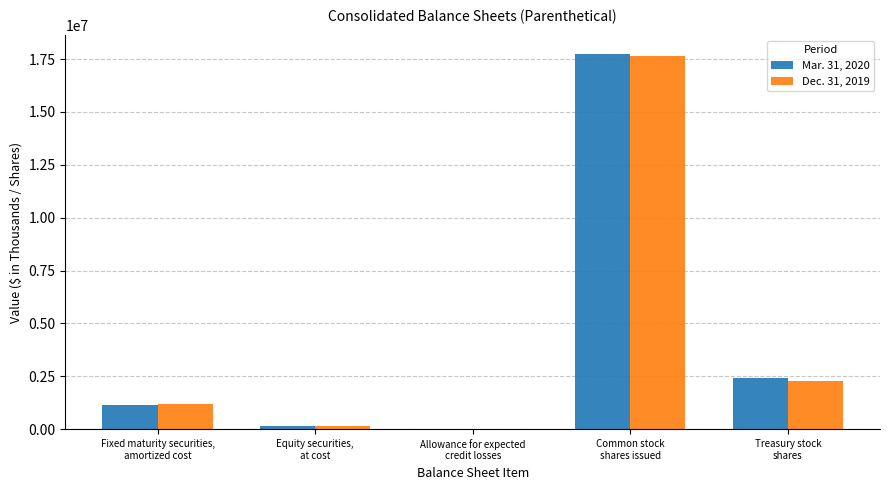

What is the sum of all Mar. 31, 2020 values?

21468773